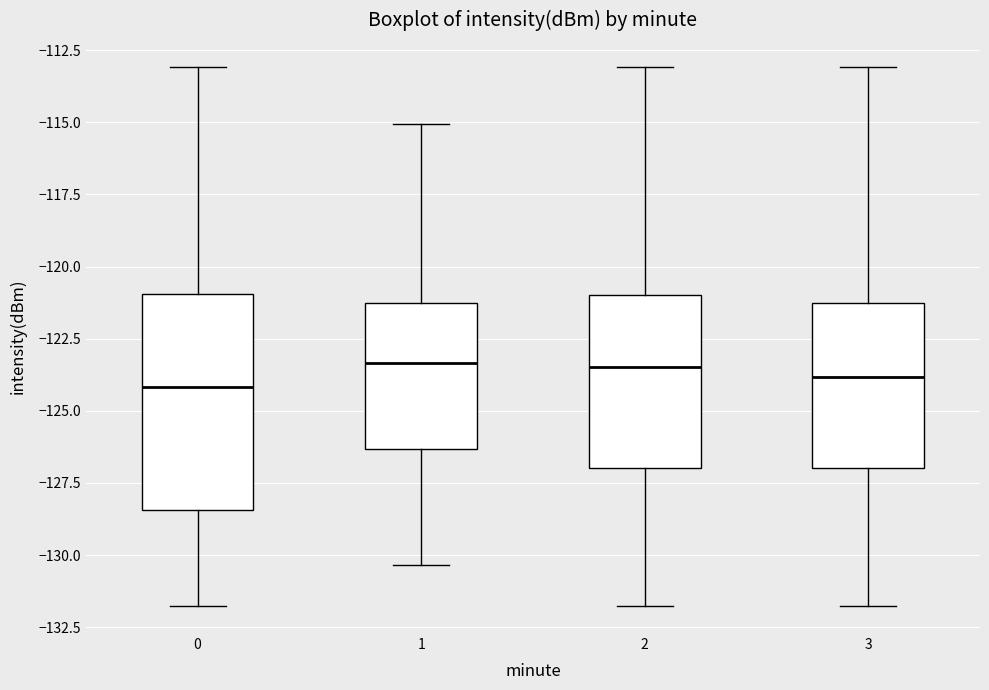

Reading left to right, read every box against the y-axis: the position of its median line, the range the box covers, and the ends of its whiskers. The values are not printed on the chart, so give them approximately, as read against the axis.

0: median -124.0, box -128.5 to -121.0, whiskers -132.0 to -113.0
1: median -123.5, box -126.5 to -121.5, whiskers -130.5 to -115.0
2: median -123.5, box -127.0 to -121.0, whiskers -132.0 to -113.0
3: median -124.0, box -127.0 to -121.5, whiskers -132.0 to -113.0